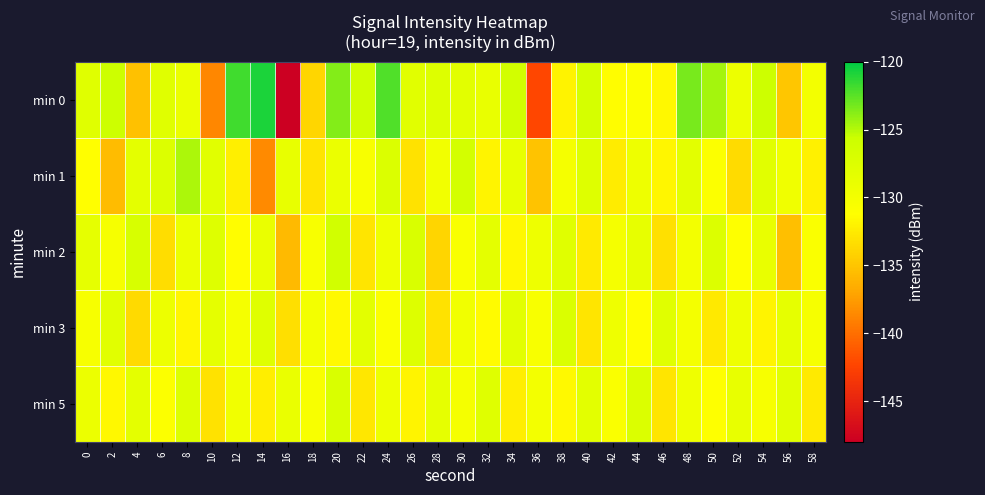

Reading right to left, transcribe all the data shown in this chart.

min 0: 58=-129.9	56=-134.9	54=-125.8	52=-129.3	50=-124.6	48=-123.4	46=-131.7	44=-130.9	42=-131.3	40=-126.6	38=-132.0	36=-142.2	34=-126.2	32=-128.8	30=-128.0	28=-127.5	26=-128.0	24=-122.2	22=-126.1	20=-123.7	18=-133.8	16=-148.1	14=-120.8	12=-121.8	10=-138.6	8=-129.0	6=-127.8	4=-135.2	2=-125.8	0=-127.8
min 1: 58=-132.1	56=-129.6	54=-127.9	52=-133.5	50=-130.9	48=-128.2	46=-131.8	44=-129.3	42=-132.4	40=-127.6	38=-130.1	36=-135.2	34=-128.7	32=-131.9	30=-126.4	28=-129.8	26=-133.1	24=-127.3	22=-130.5	20=-129.0	18=-133.0	16=-128.7	14=-138.6	12=-132.2	10=-128.0	8=-124.7	6=-127.4	4=-128.3	2=-135.6	0=-131.2
min 2: 58=-130.7	56=-135.4	54=-128.8	52=-131.1	50=-127.4	48=-129.9	46=-133.2	44=-128.6	42=-130.1	40=-132.5	38=-127.8	36=-129.4	34=-131.7	32=-128.3	30=-130.6	28=-133.9	26=-127.1	24=-129.5	22=-132.8	20=-126.2	18=-130.4	16=-135.7	14=-128.9	12=-131.3	10=-127.6	8=-129.1	6=-133.4	4=-126.8	2=-130.2	0=-128.5
min 3: 58=-130.2	56=-128.5	54=-131.9	52=-129.3	50=-132.6	48=-130.0	46=-127.8	44=-131.2	42=-129.5	40=-132.9	38=-127.2	36=-130.5	34=-128.0	32=-131.4	30=-129.7	28=-133.1	26=-127.5	24=-130.8	22=-128.1	20=-131.5	18=-129.9	16=-133.3	14=-127.7	12=-130.1	10=-128.4	8=-131.8	6=-129.2	4=-133.6	2=-127.9	0=-130.3
min 5: 58=-132.5	56=-127.9	54=-130.3	52=-128.7	50=-131.1	48=-129.5	46=-132.9	44=-127.3	42=-130.7	40=-128.1	38=-131.5	36=-129.9	34=-132.3	32=-127.7	30=-130.1	28=-128.5	26=-131.9	24=-129.3	22=-132.7	20=-127.1	18=-130.5	16=-128.9	14=-132.3	12=-129.7	10=-133.1	8=-127.5	6=-130.9	4=-128.3	2=-131.7	0=-129.1